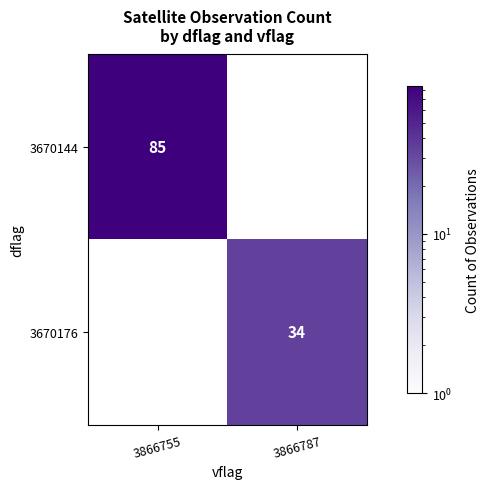

What is the smallest value displayed?

34.0